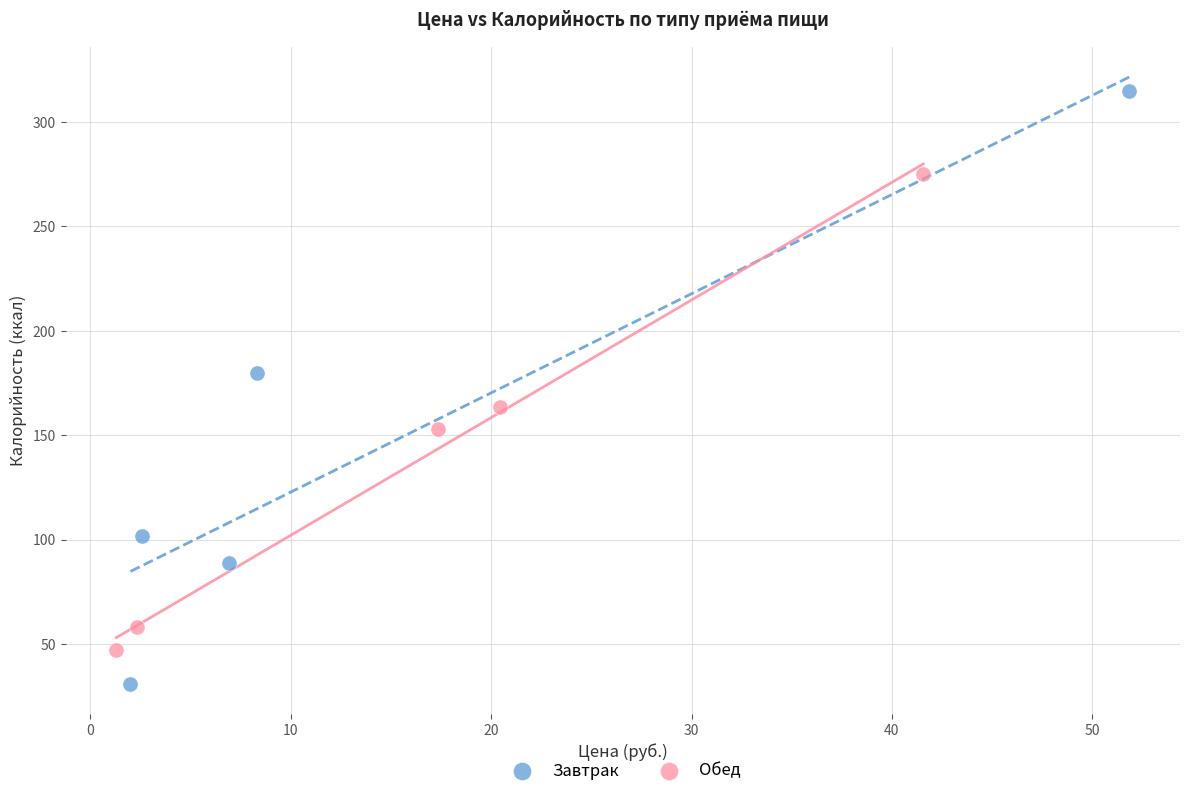

Which series has the largest Y range (max minus min)?

Завтрак